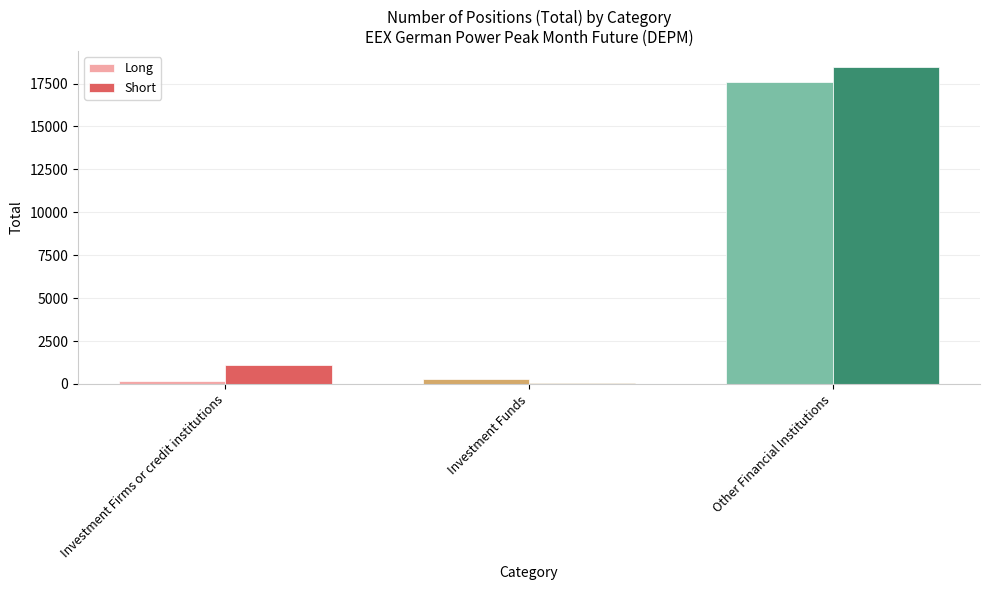

The value of Long at Investment Firms or credit institutions is 156. True or false?

True